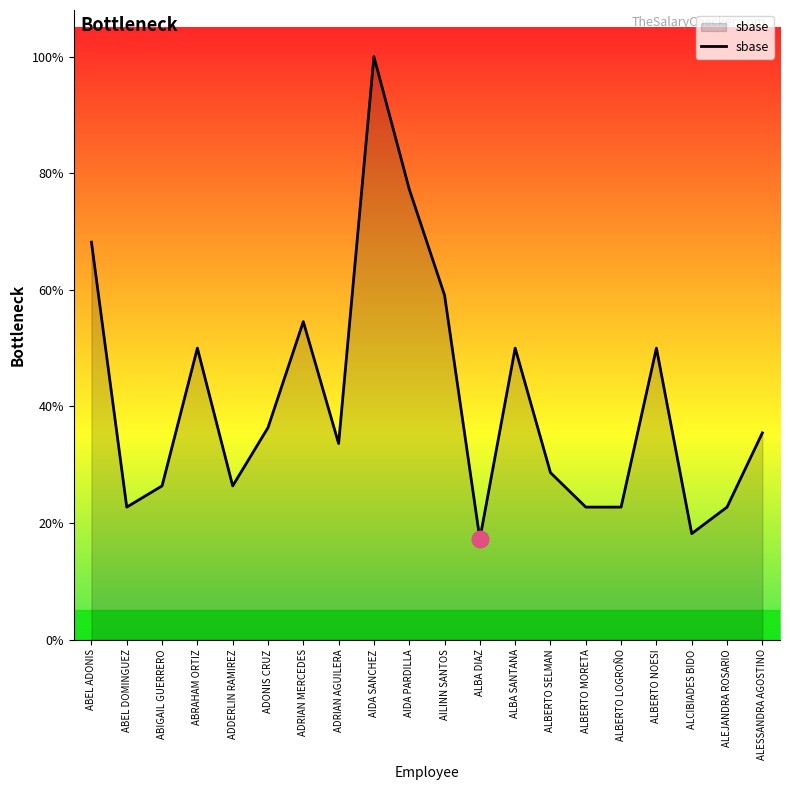

At which label does the data first exceed 39000?

ABEL ADONIS